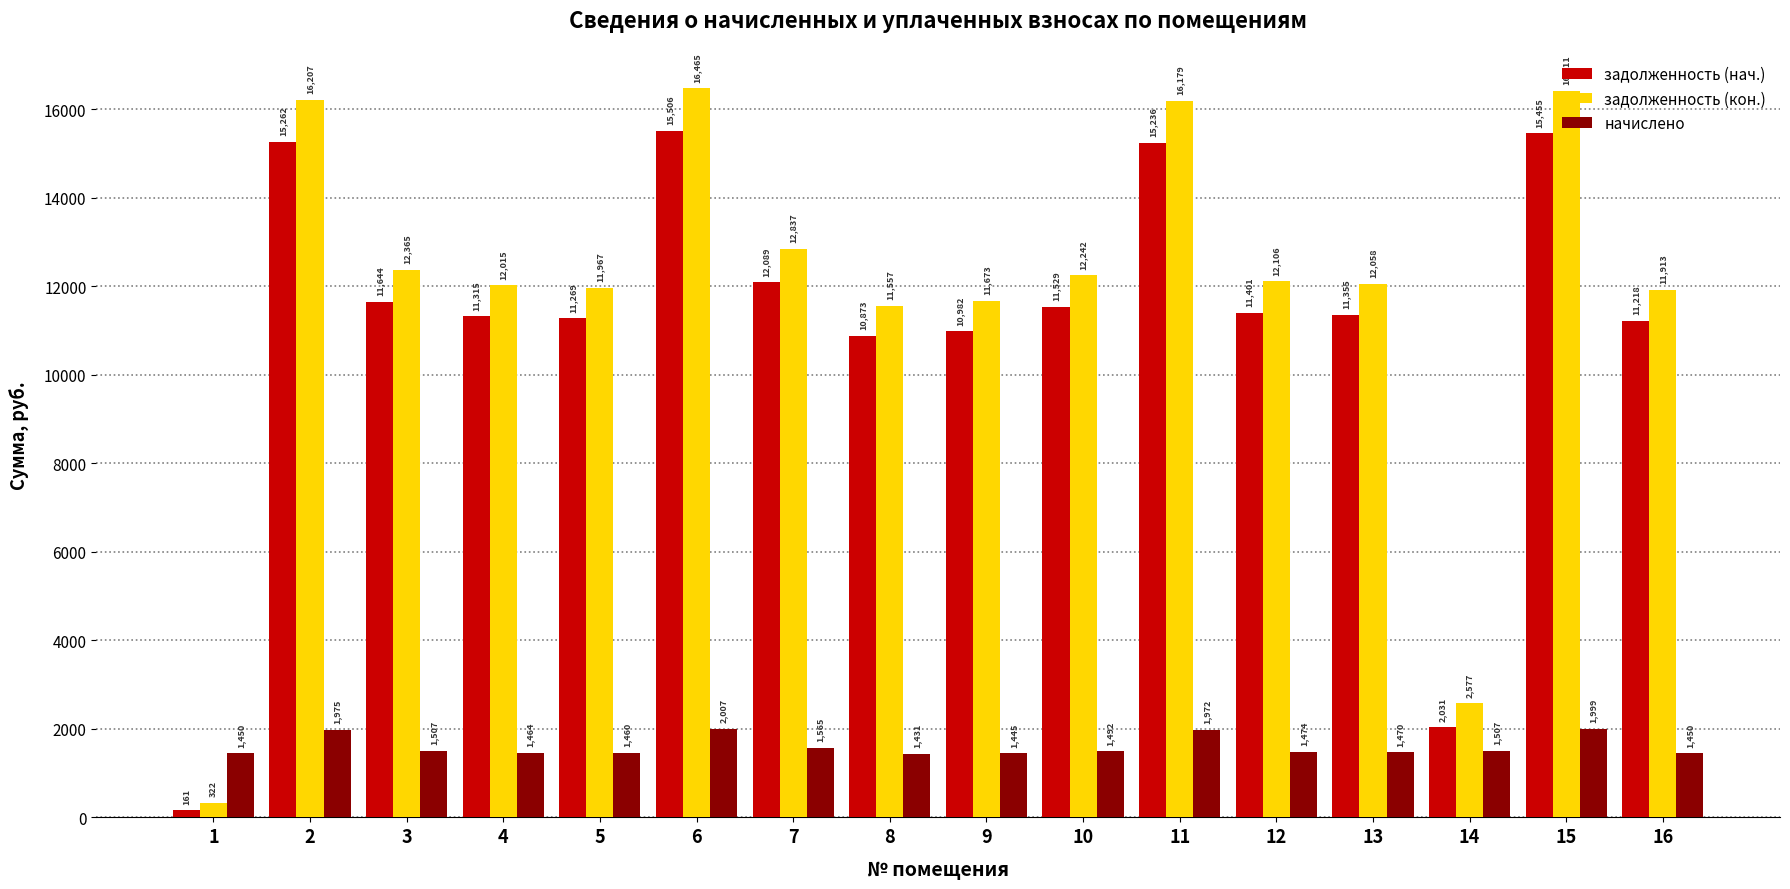

What is the value of the начислено bar at the 8th from the left?

1431.0